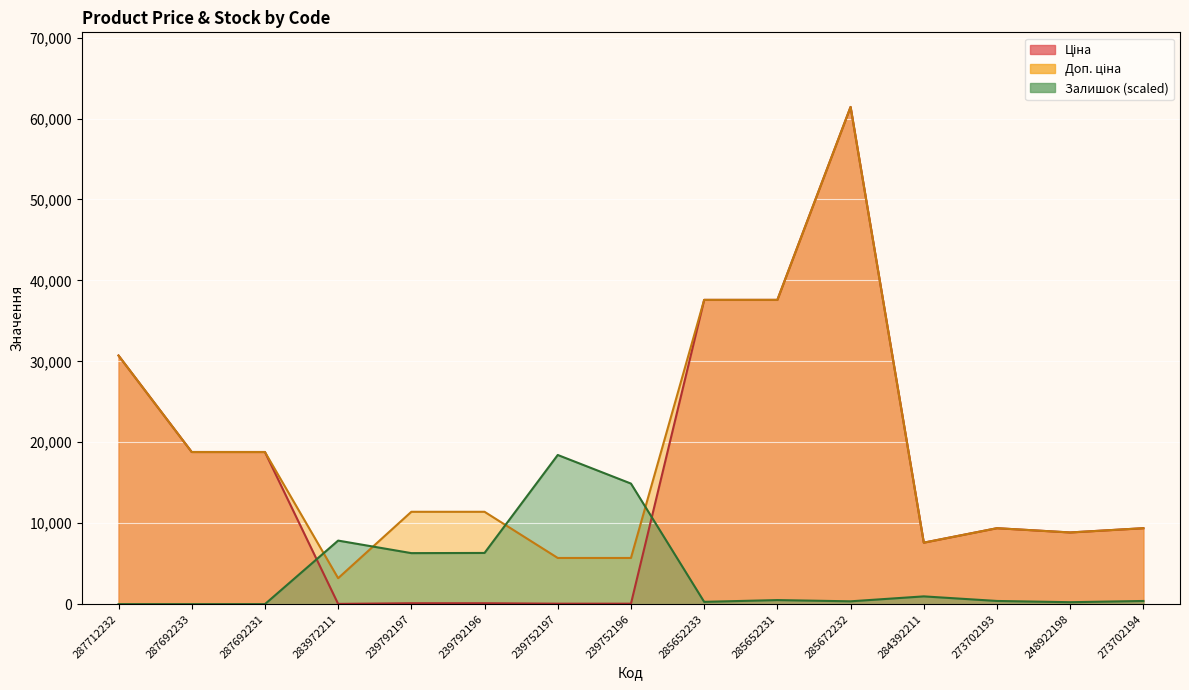

True or false: Ціна has a value of 9384.0 at 273702193.

True